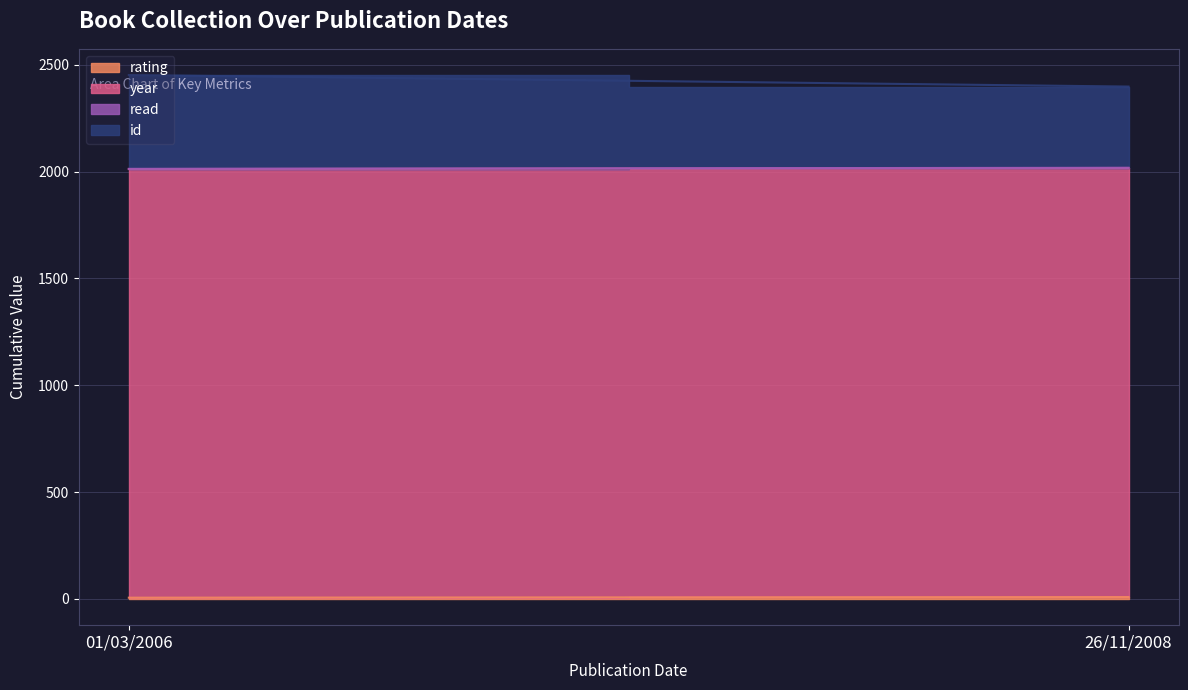

What is the label of the 1st point from the left?

01/03/2006